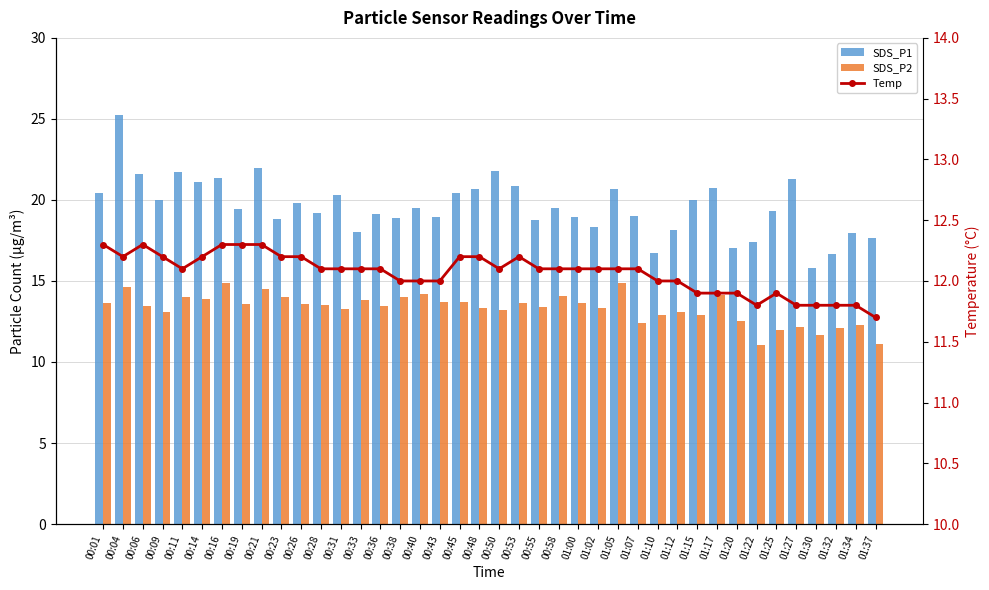

What is the value of the SDS_P2 bar at the 36th from the left?

12.2